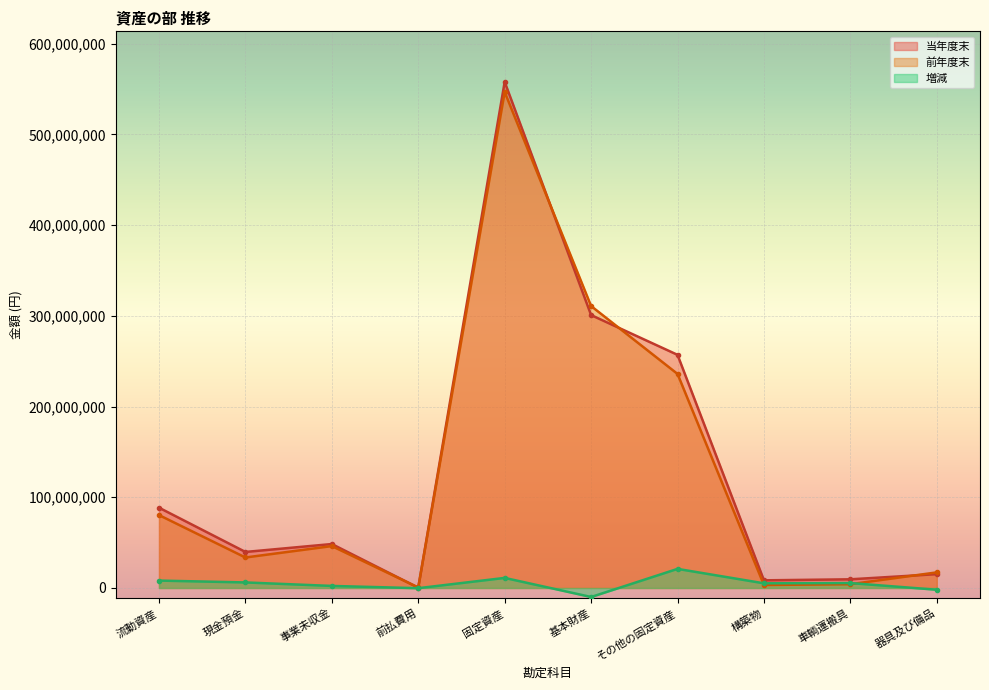

After their last crossing, which series has the higher values: 前年度末 or 増減?

前年度末